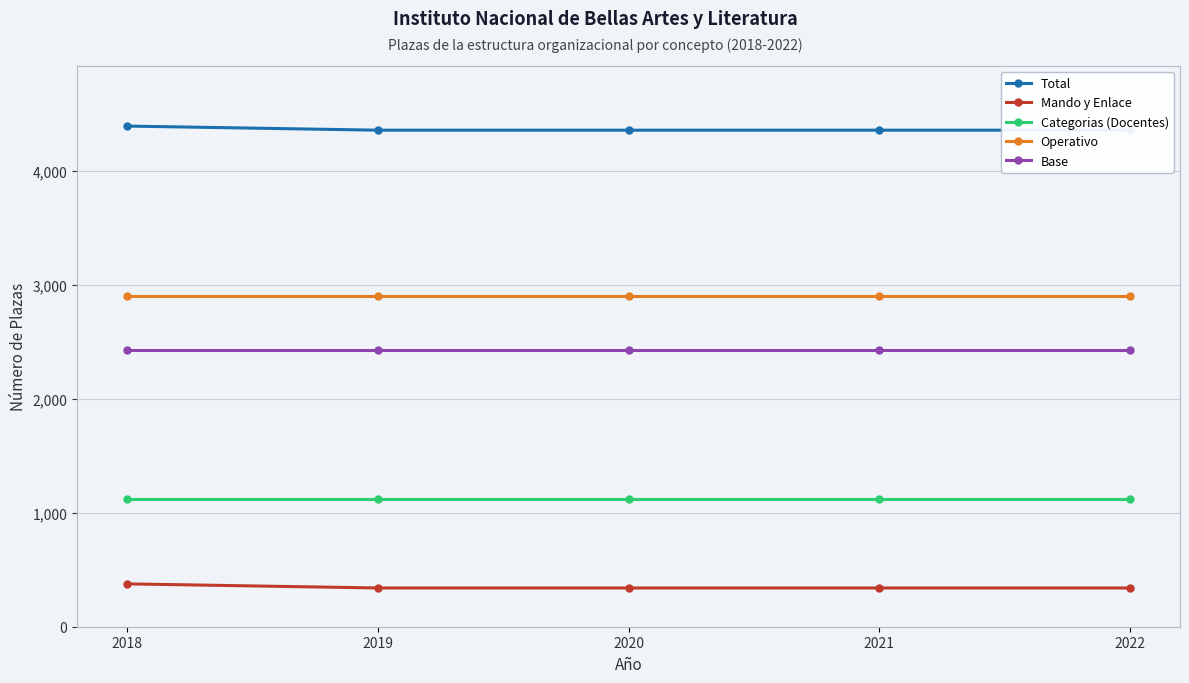

What is the value of the Base point at the 4th from the left?

2428